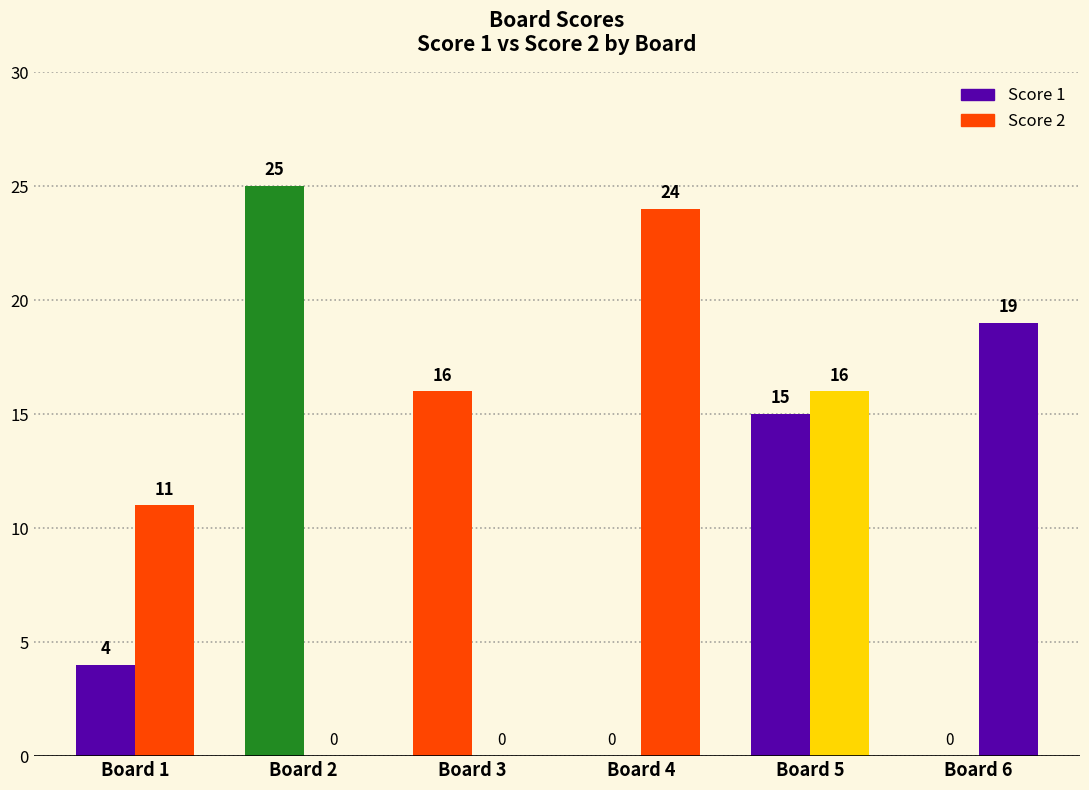

What is the difference between the maximum and minimum values in the Score 2 series?

24